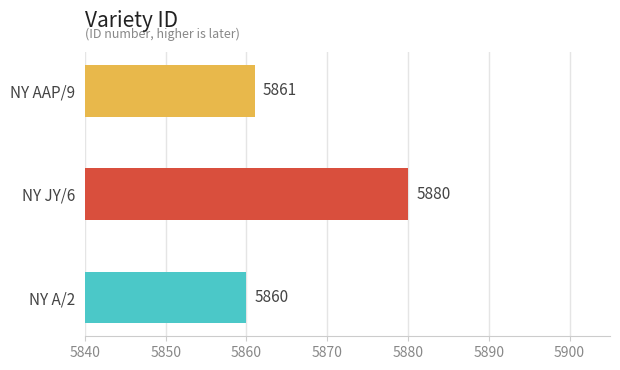

The chart shows a value of 8118 at NY AAP/9. True or false?

False